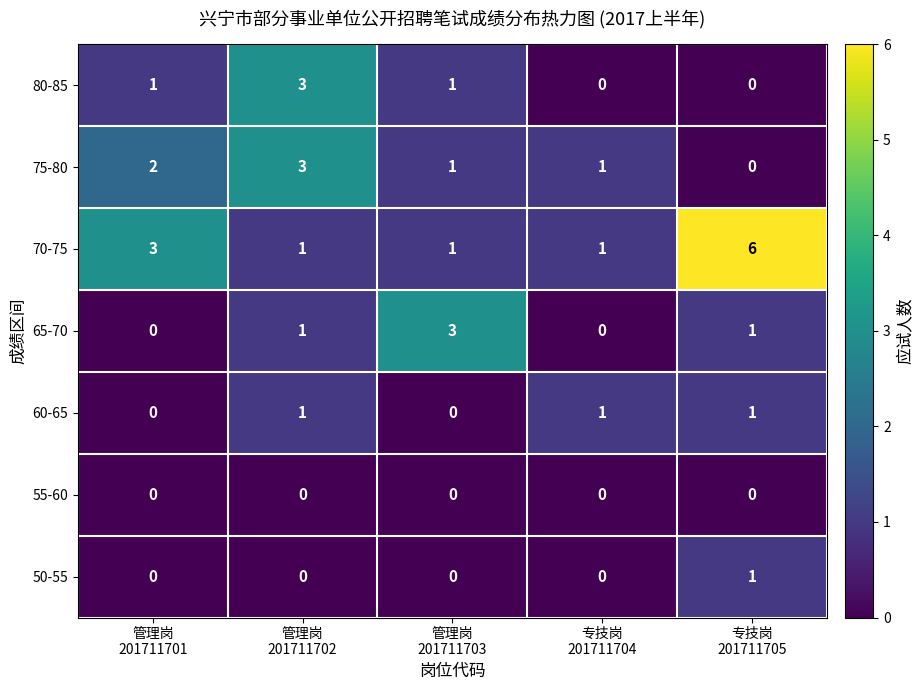

What is the sum of all 80-85 values?

5